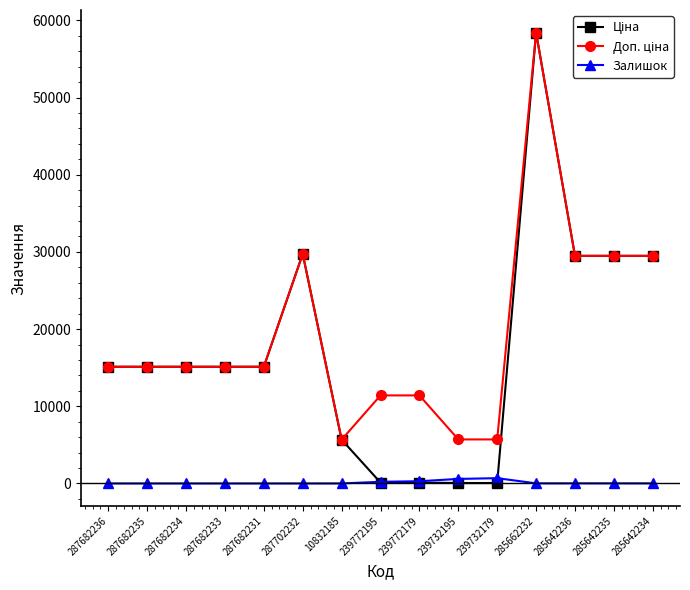

How many series are shown in this chart?

3